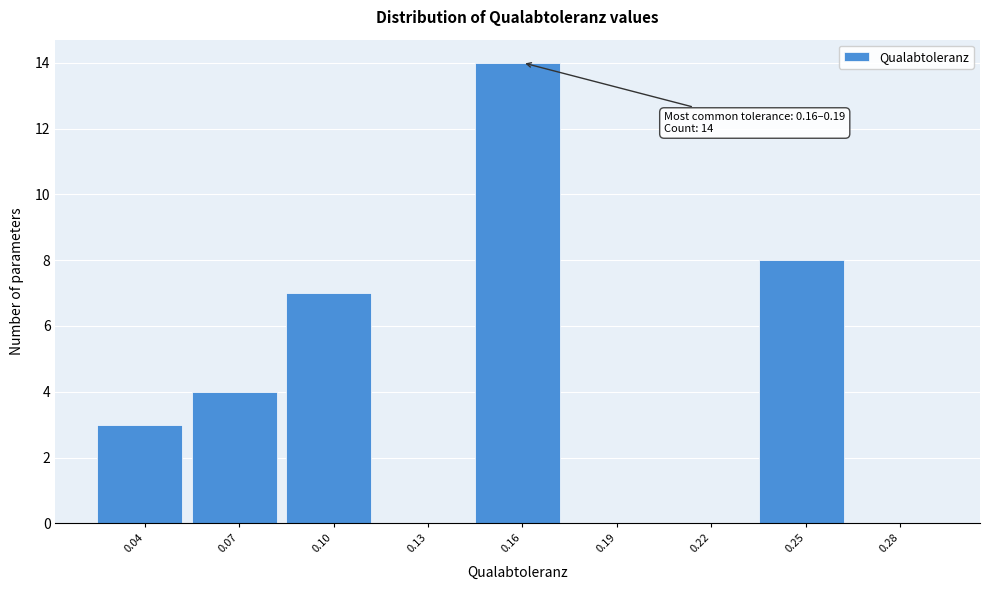

Reading left to right, transcribe all the data shown in this chart.

0.04=3	0.07=4	0.10=7	0.13=0	0.16=14	0.19=0	0.22=0	0.25=8	0.28=0